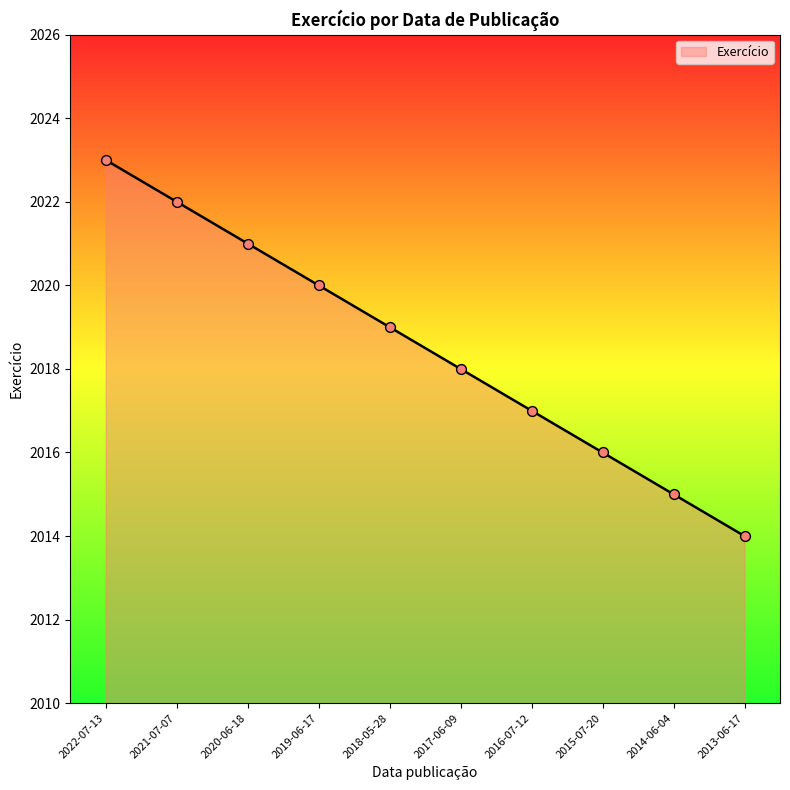

What is the ratio of the value at 2017-06-09 to the value at 2020-06-18?

1.0